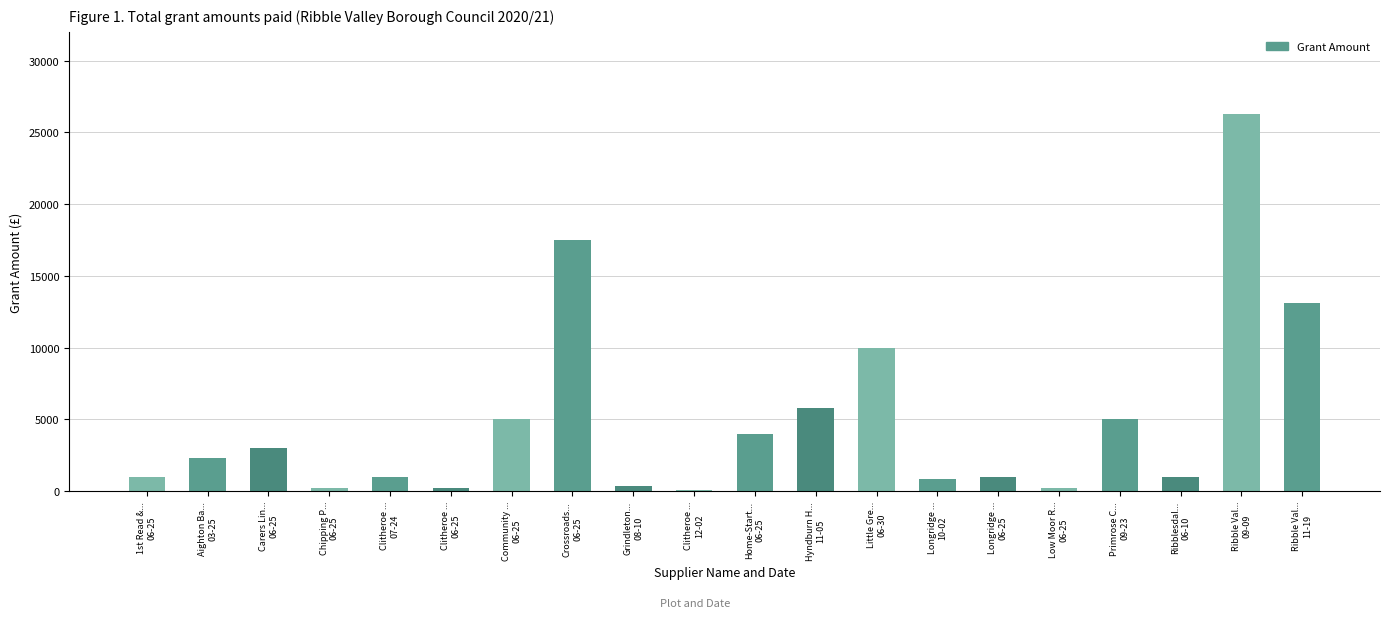

What is the sum of all values?

97925